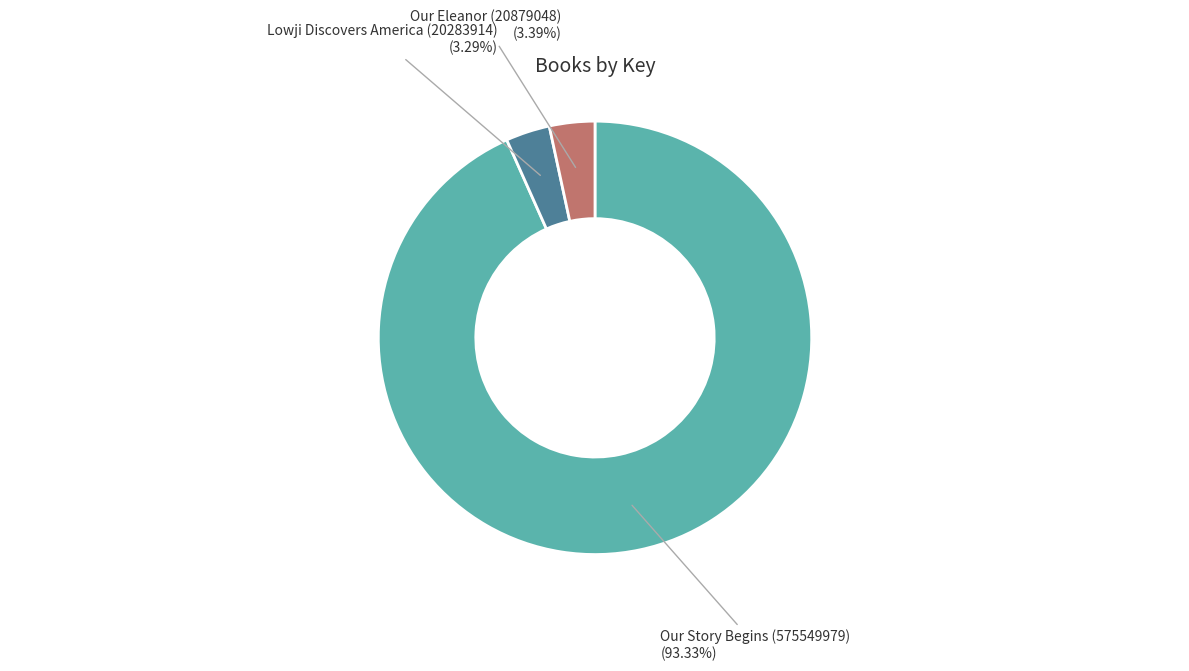

To the nearest percent, what is the combined percentage of Our Story Begins (575549979) and Our Eleanor (20879048)?

97%